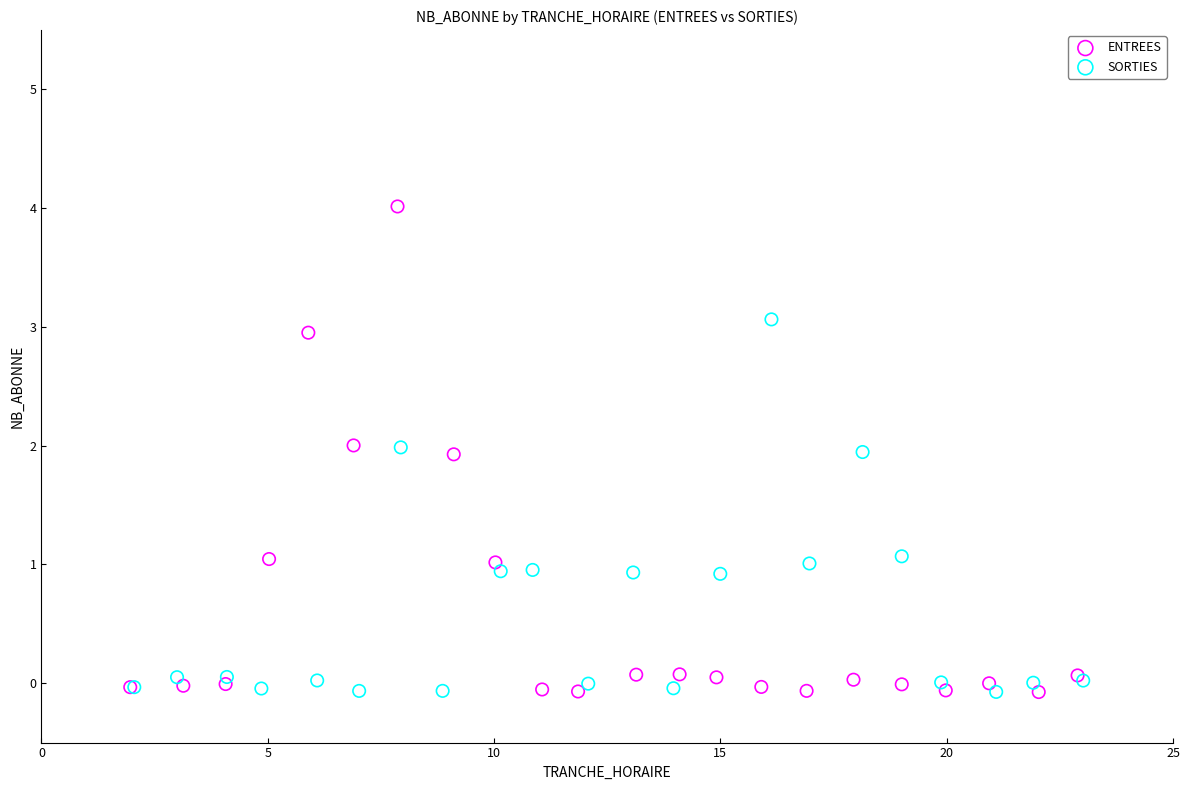

Which series reaches the maximum Y coordinate?

ENTREES